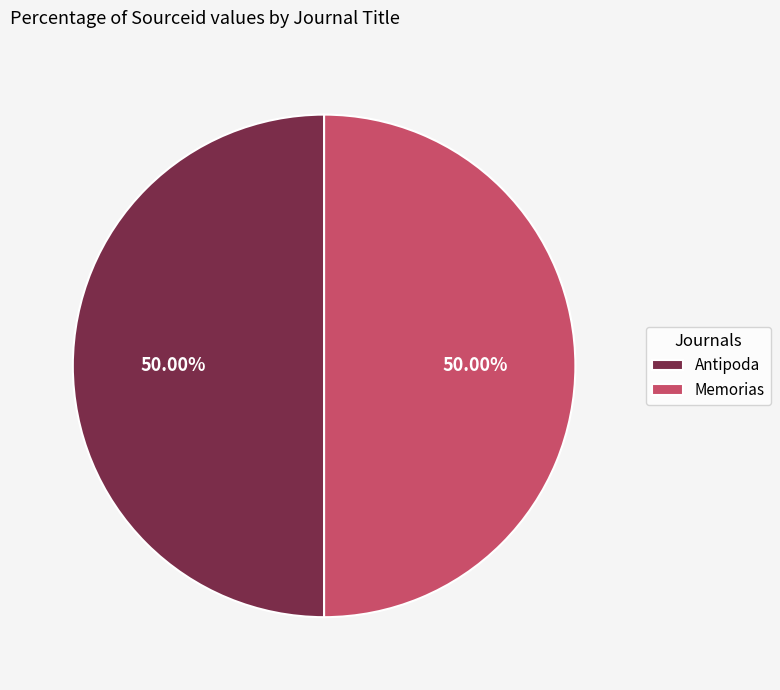

The Antipoda slice represents 45% of the pie. True or false?

False